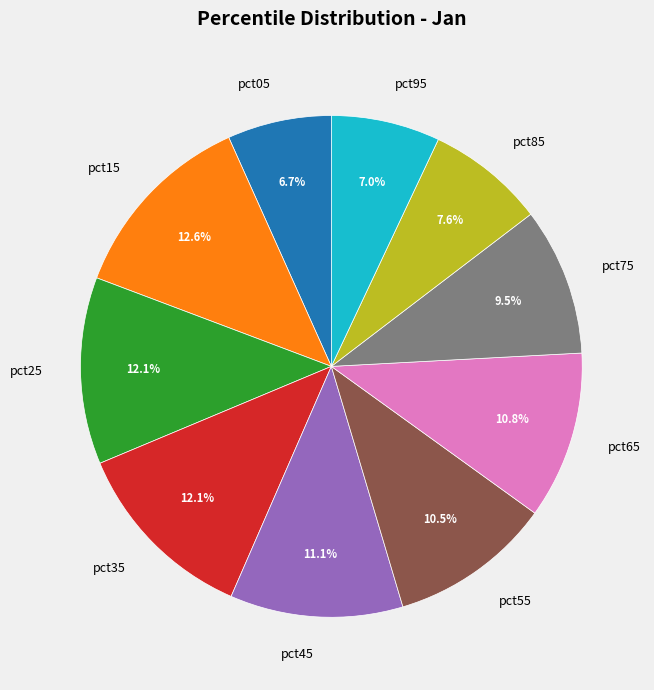

To the nearest percent, what is the difference between the pct15 and pct05 slice percentages?

6%